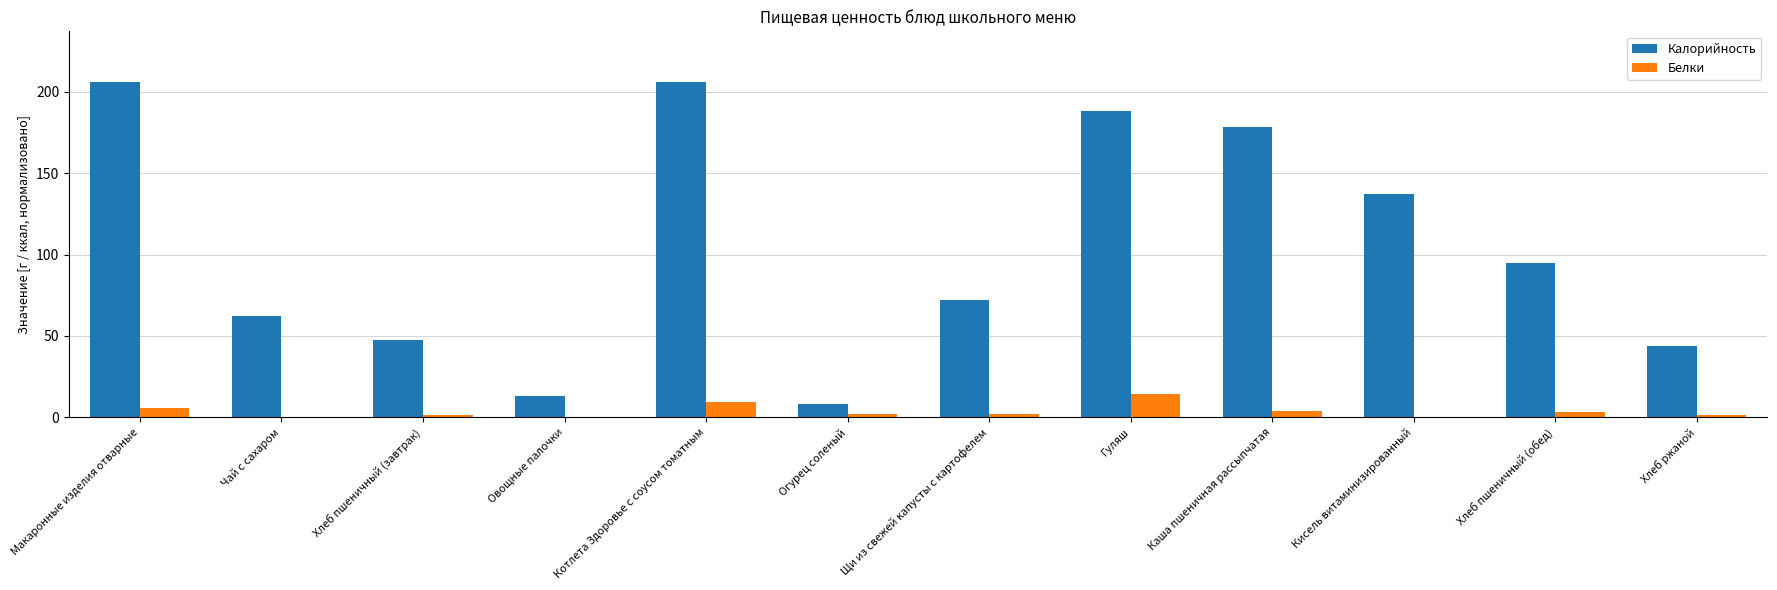

What is the maximum value for Калорийность?

206.3